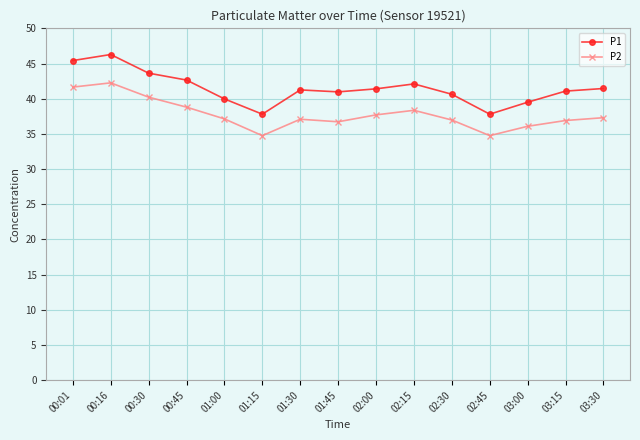

How many categories are shown in the chart?

15